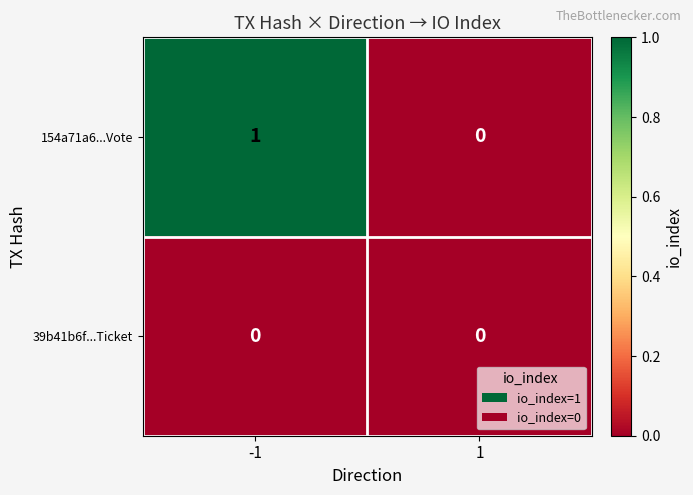

Count the number of categories in the chart.

2